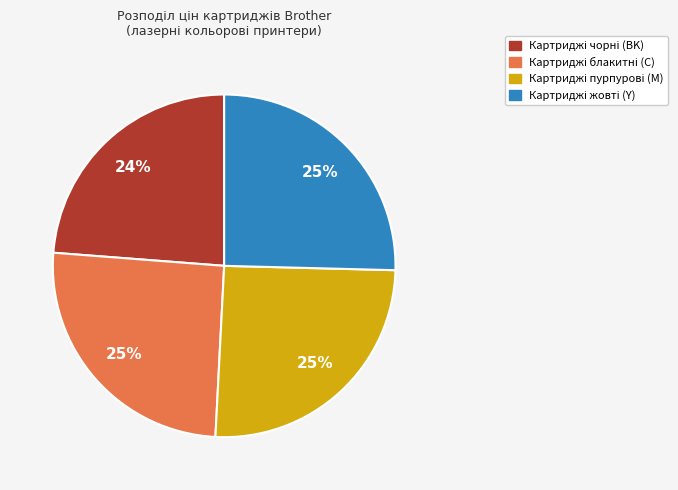

Is there any slice that represents more than half of the pie?

No